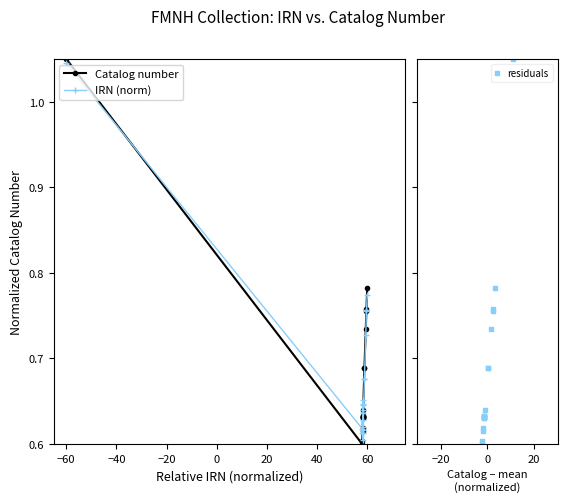

Which series contains the highest Y value?

Catalog number